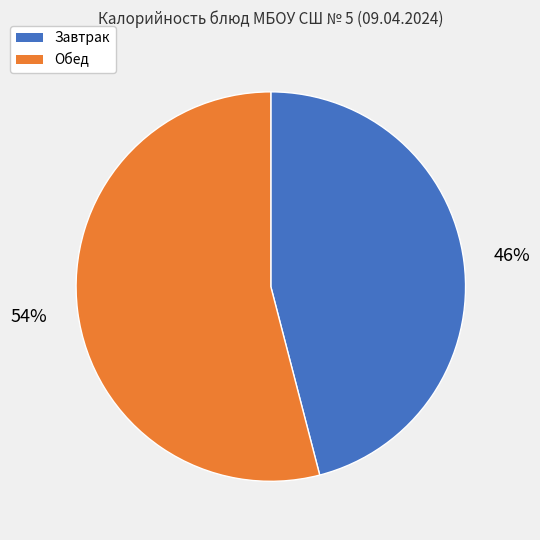

To the nearest percent, what is the average slice percentage?

50%